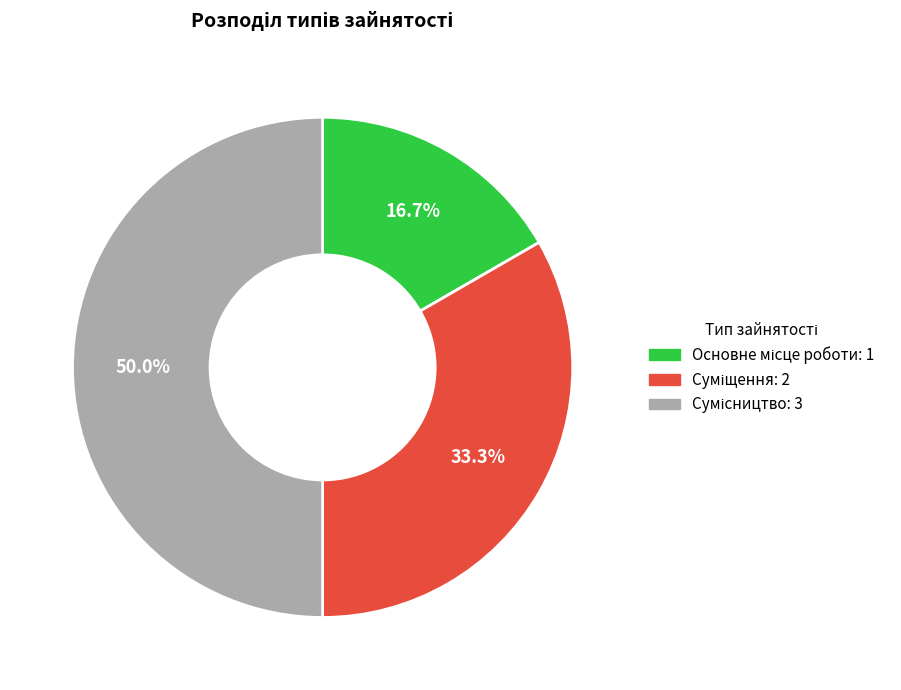

How much of the chart is everything except Основне місце роботи?

83.3%